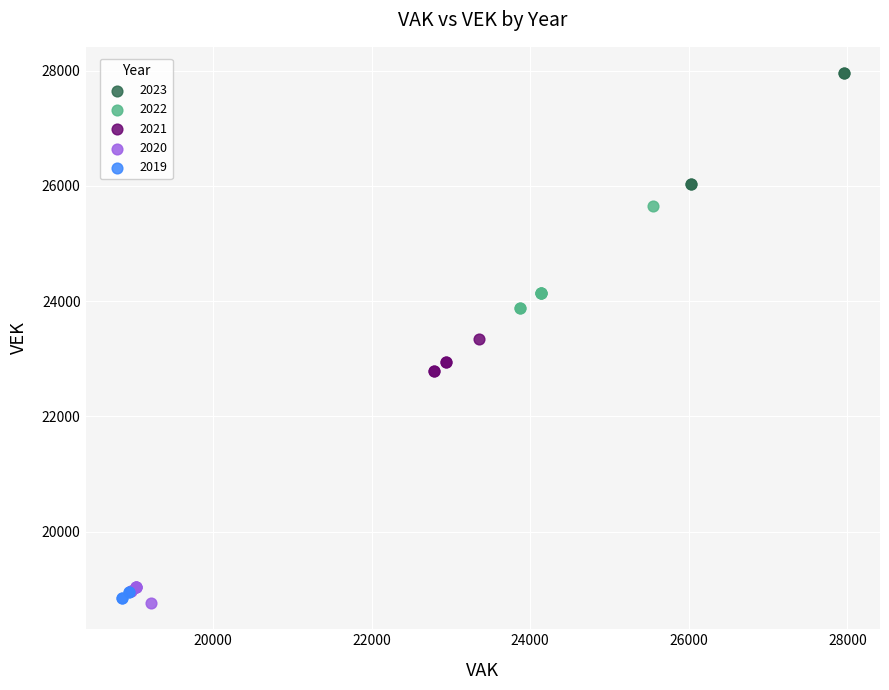

Which series contains the highest Y value?

2023